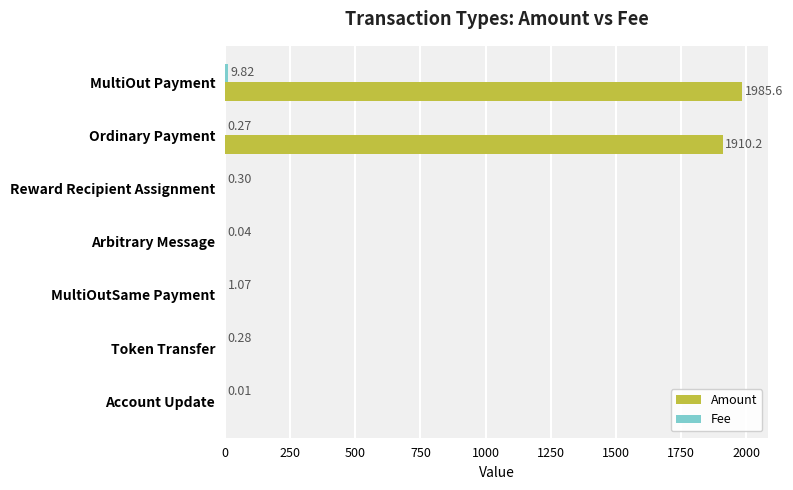

What is the sum of all Amount values?

3895.9